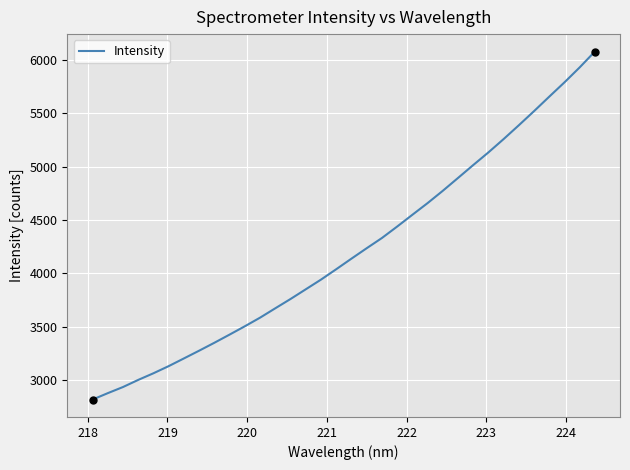

What is the difference between the maximum and minimum values?

3267.0